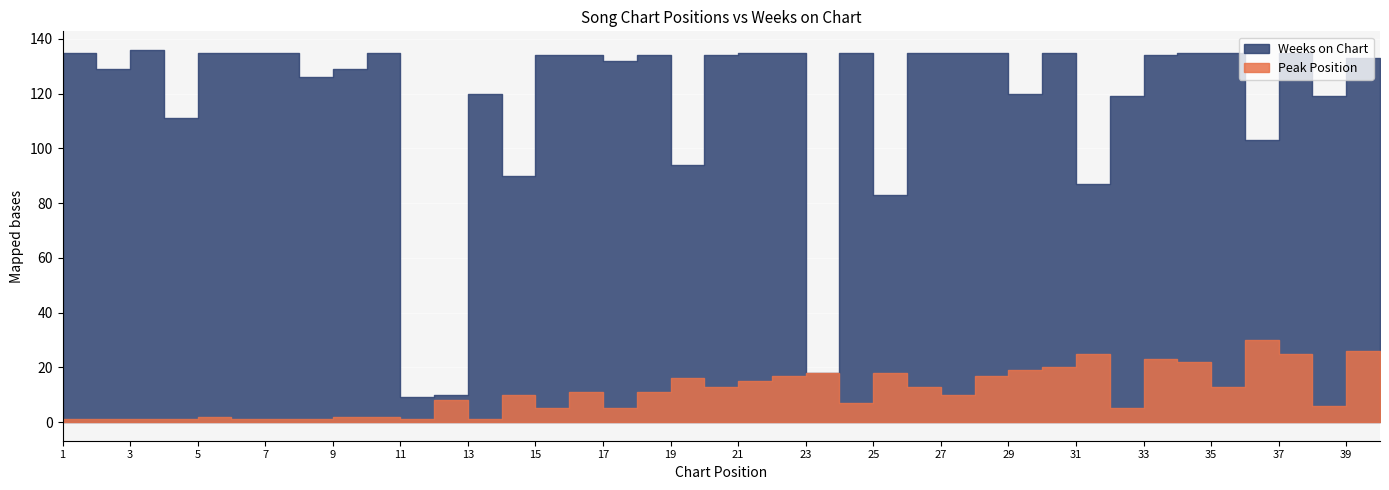

True or false: Weeks on Chart and Peak Position cross at least once.

False